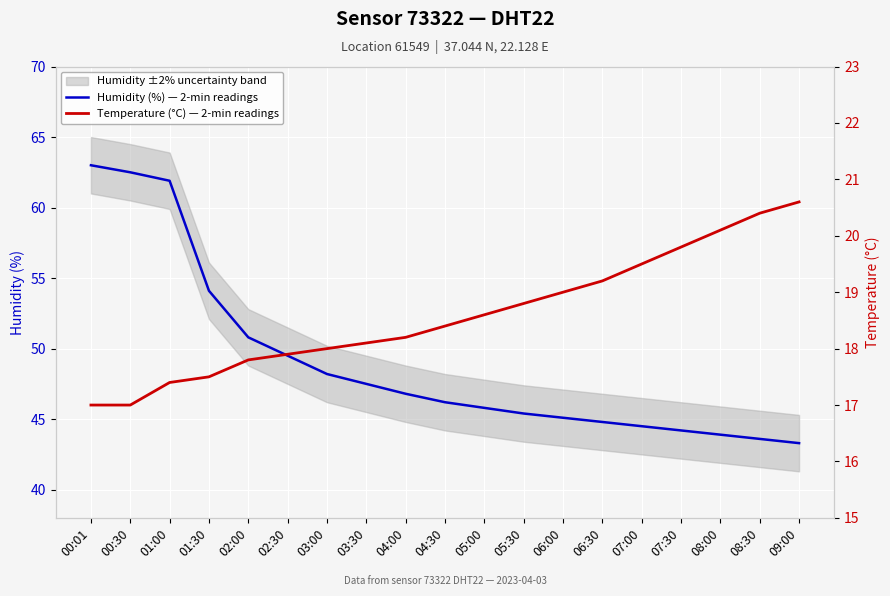

True or false: Temperature (°C) — 2-min readings has more than 2 points higher than both neighbors.

False